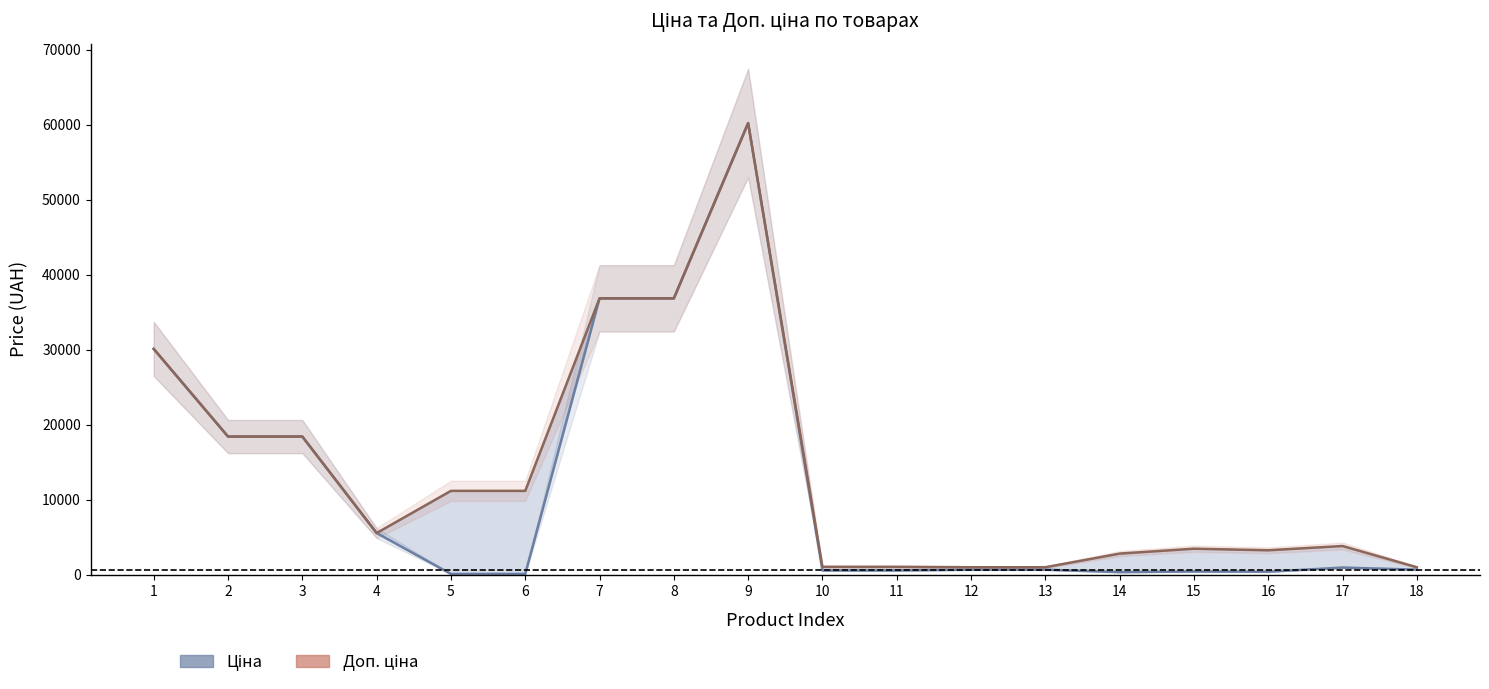

Which series has the largest total across all categories?

Доп. ціна